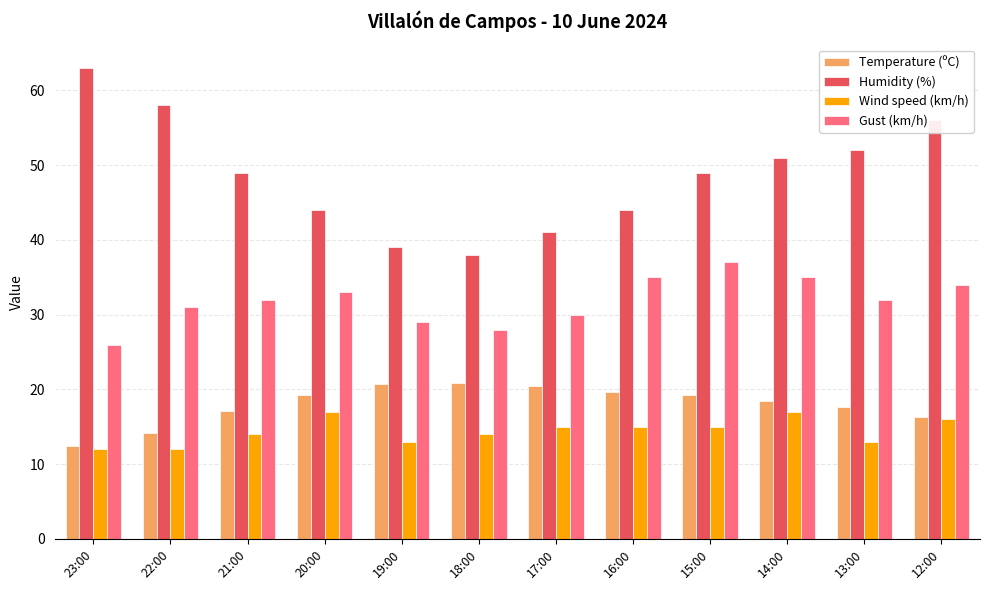

Which series has the largest total across all categories?

Humidity (%)